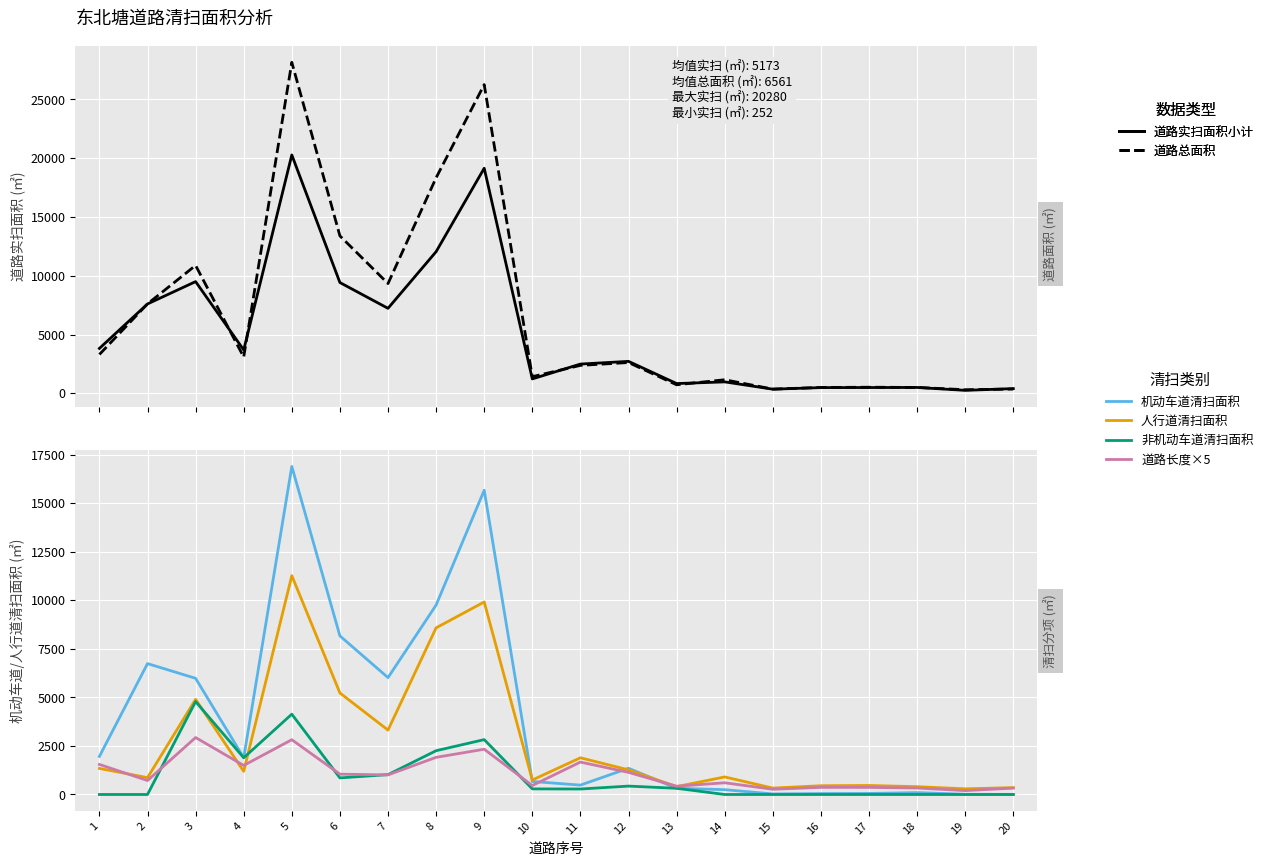

Which series has the largest total across all categories?

道路总面积